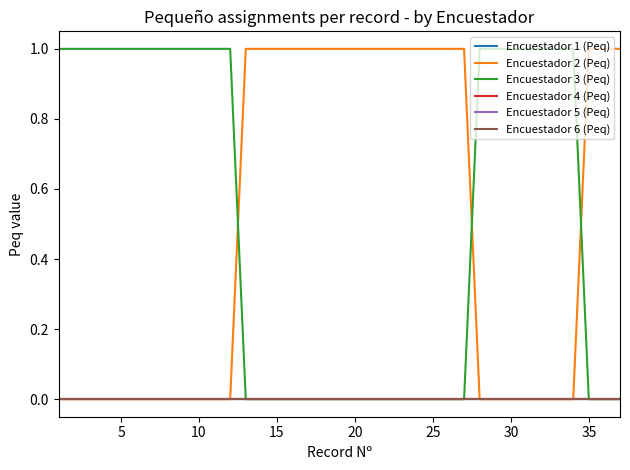

Is this an area chart (filled region under the line)?

No